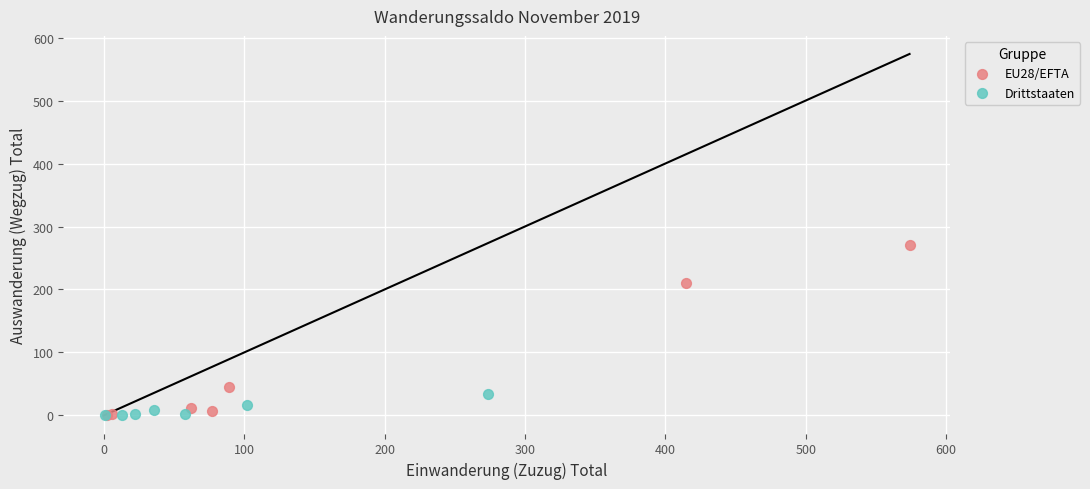

Which series reaches the maximum Y coordinate?

EU28/EFTA